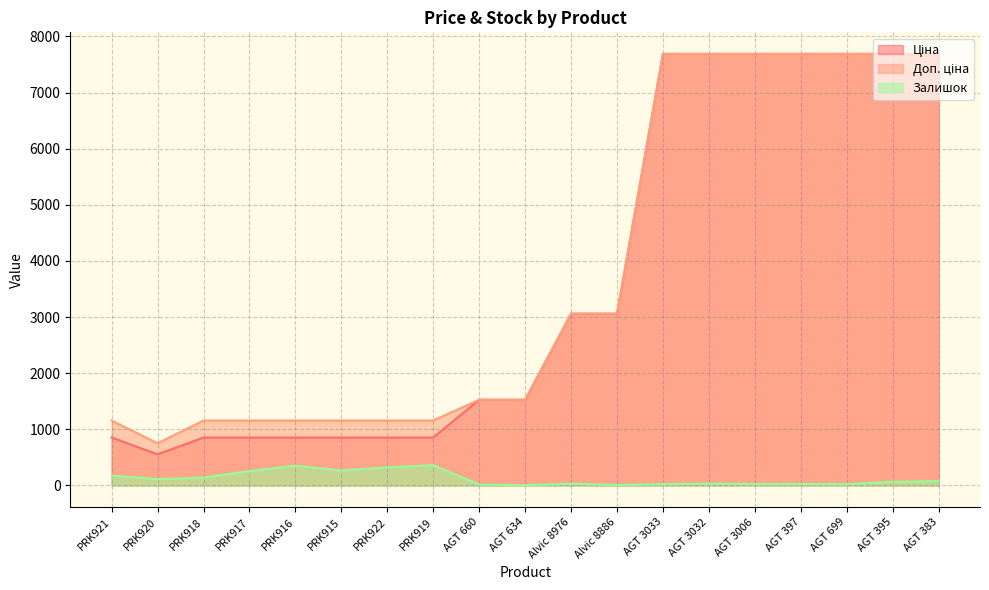

Reading right to left, list all the values displayed in this chart.

Ціна: 7688.0	7688.0	7688.0	7688.0	7688.0	7688.0	7688.0	3059.7	3059.7	1526.8	1526.8	854.0	854.0	854.0	854.0	854.0	854.0	555.1	854.0
Доп. ціна: 7688.0	7688.0	7688.0	7688.0	7688.0	7688.0	7688.0	3060.0	3060.0	1527.0	1527.0	1157.3	1157.3	1157.3	1157.3	1157.3	1157.3	752.0	1157.3
Залишок: 78.0	67.0	22.0	26.0	25.0	34.0	23.0	9.0	31.0	4.0	16.0	362.0	323.0	269.0	352.0	258.0	140.0	114.0	177.0